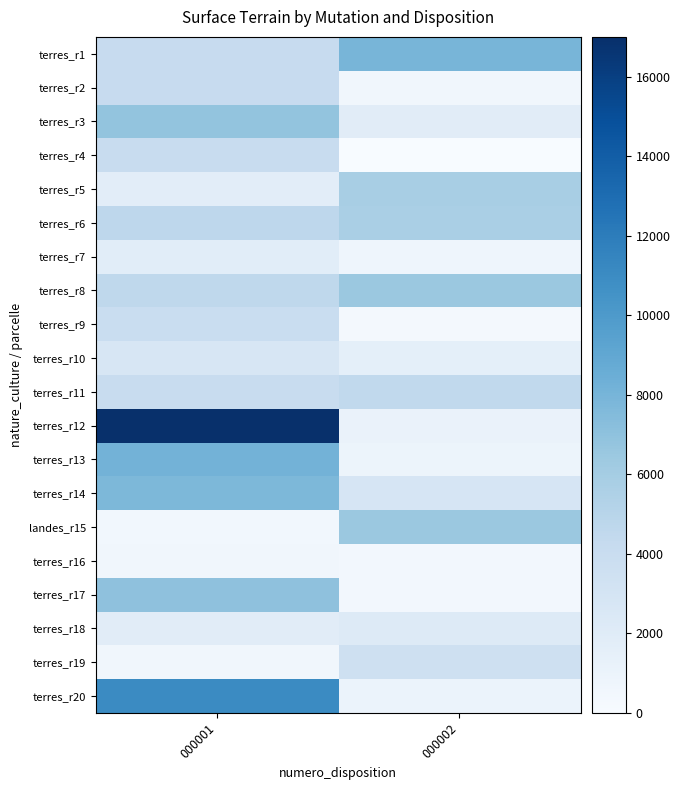

Reading right to left, extract all data points from this chart.

terres_r1: 000002=7925	000001=4180
terres_r2: 000002=581	000001=4180
terres_r3: 000002=1902	000001=6788
terres_r4: 000002=60	000001=3998
terres_r5: 000002=5799	000001=1791
terres_r6: 000002=5719	000001=4658
terres_r7: 000002=747	000001=1856
terres_r8: 000002=6453	000001=4641
terres_r9: 000002=277	000001=3957
terres_r10: 000002=1573	000001=2730
terres_r11: 000002=4484	000001=4061
terres_r12: 000002=1097	000001=16958
terres_r13: 000002=918	000001=8161
terres_r14: 000002=2792	000001=7763
landes_r15: 000002=6455	000001=520
terres_r16: 000002=445	000001=533
terres_r17: 000002=400	000001=7007
terres_r18: 000002=2190	000001=1903
terres_r19: 000002=3470	000001=549
terres_r20: 000002=1060	000001=11055